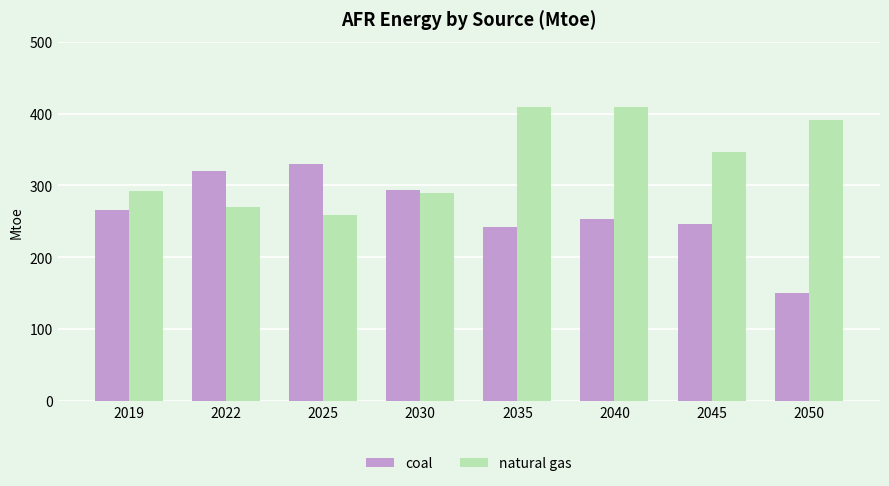

What is the sum of all coal values?

2100.7